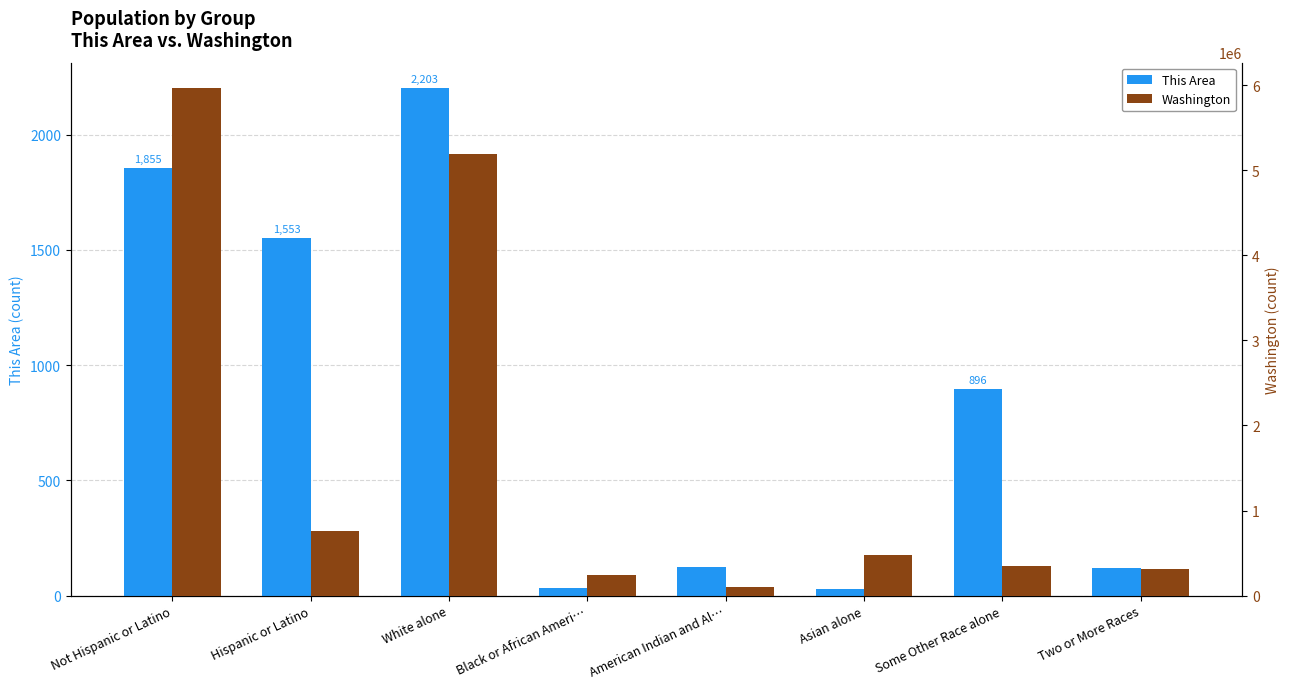

List the series in order of their peak value, highest first.

Washington, This Area